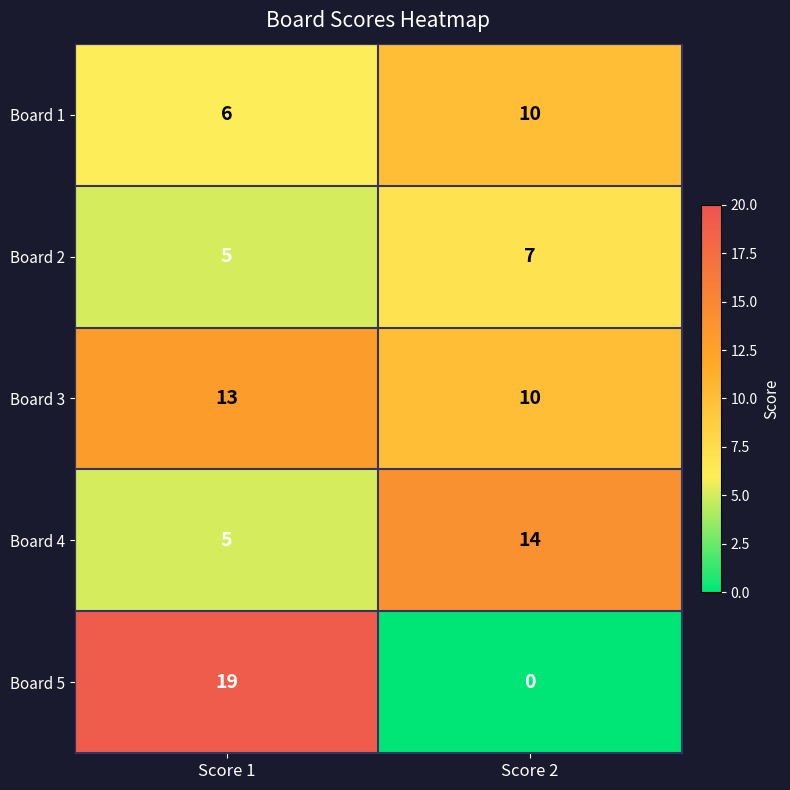

Between Score 1 and Score 2, which series saw the biggest shift?

Board 5